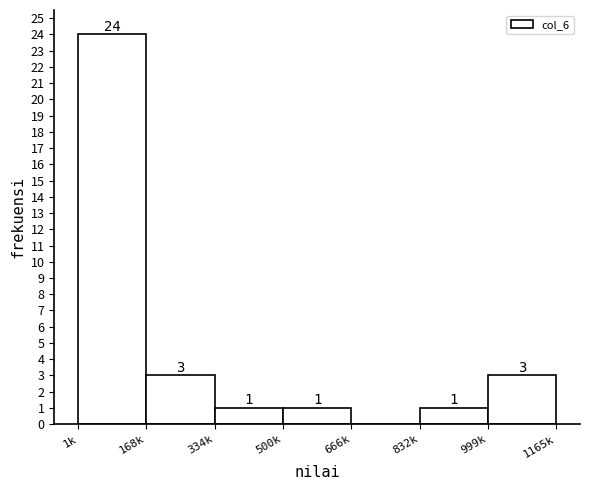

Reading left to right, transcribe all the data shown in this chart.

1k=24	168k=3	334k=1	500k=1	666k=0	832k=1	1165k=3